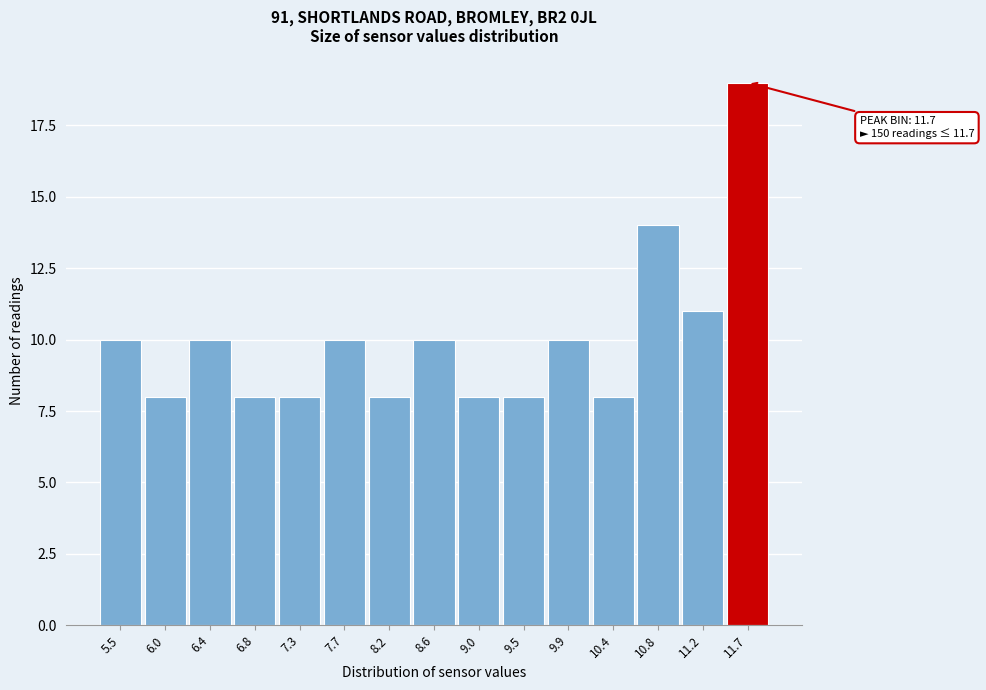

Which range on the x-axis has the tallest bar?

11.46 to 11.90